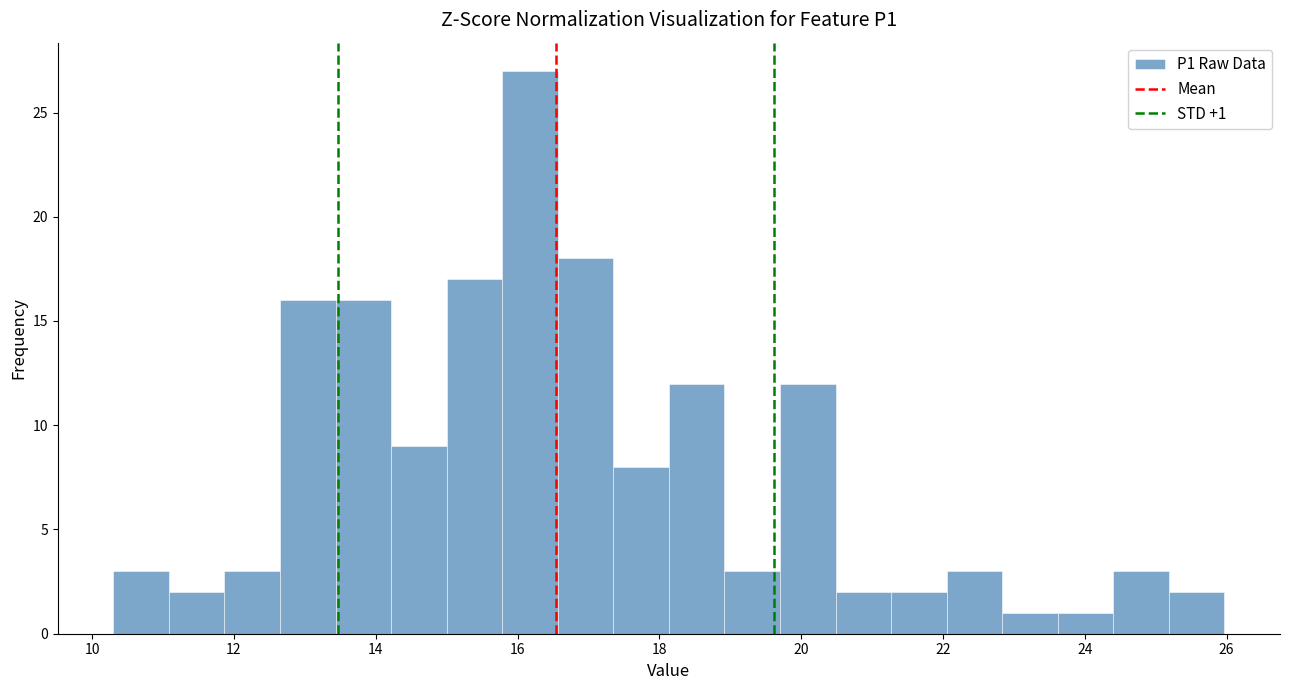

Read against the x-axis, roughly where is the centre of the tallest bar?

16.2